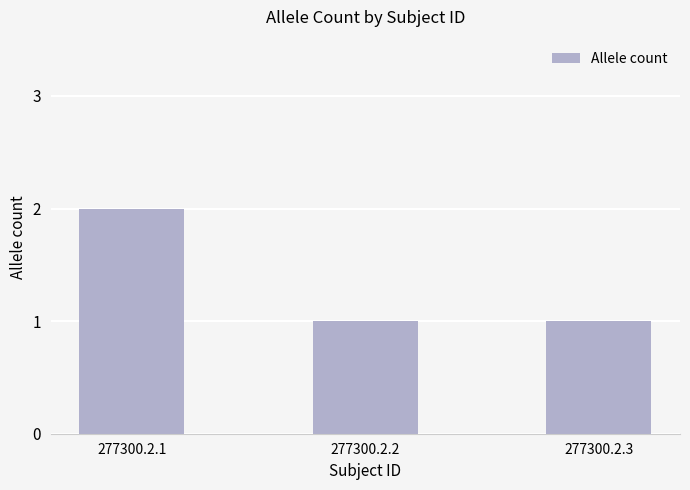

How many values are between 1 and 2?

3